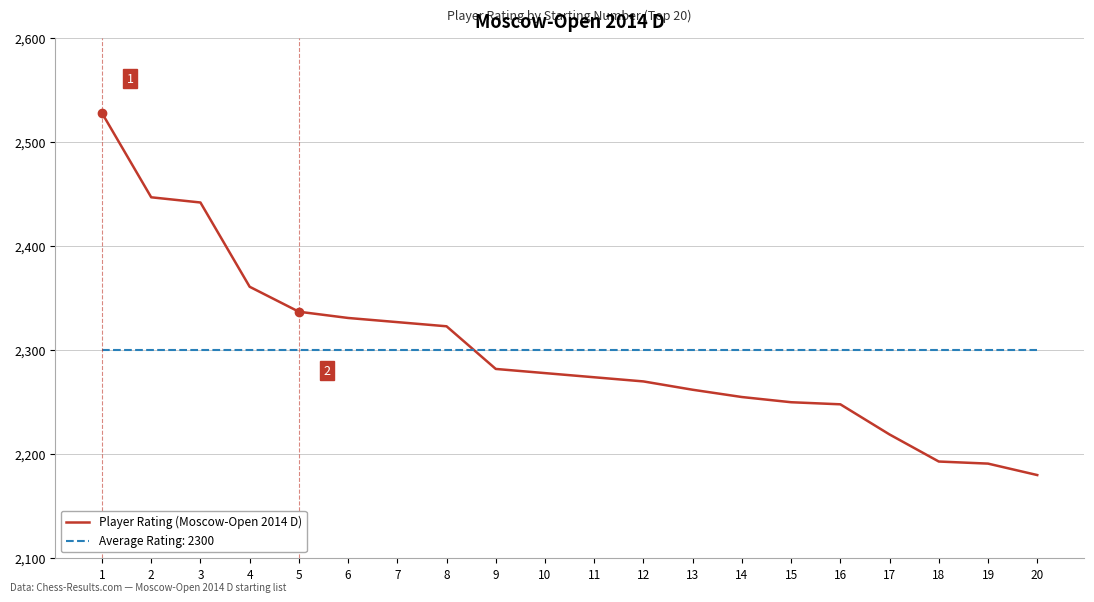

The value of Player Rating (Moscow-Open 2014 D) at 10 is 602.3. True or false?

False